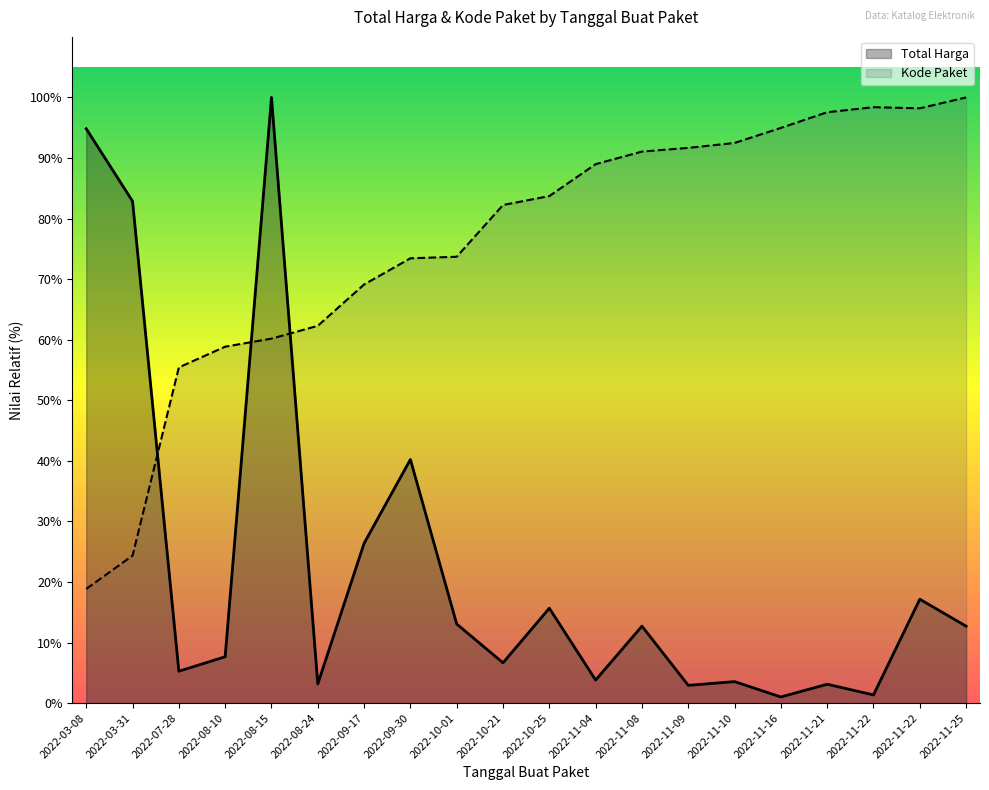

Reading left to right, list all the values displayed in this chart.

Total Harga: 359500000.0	314121780.0	19950000.0	29000000.0	379075000.0	12000000.0	100000000.0	152477000.0	49478000.0	25200000.0	59375000.0	14400000.0	48140000.0	11100000.0	13442000.0	3825000.0	11800000.0	5093000.0	65000000.0	48140000.0
Kode Paket: 71447359.5	92284422.2	210104622.7	223072896.8	228113286.6	236124148.9	261992885.1	278395506.6	279371369.5	311754923.8	317345652.9	337331493.9	345192960.9	347506931.1	350588970.6	360009935.7	369818596.3	372977861.1	372295733.3	379075000.0